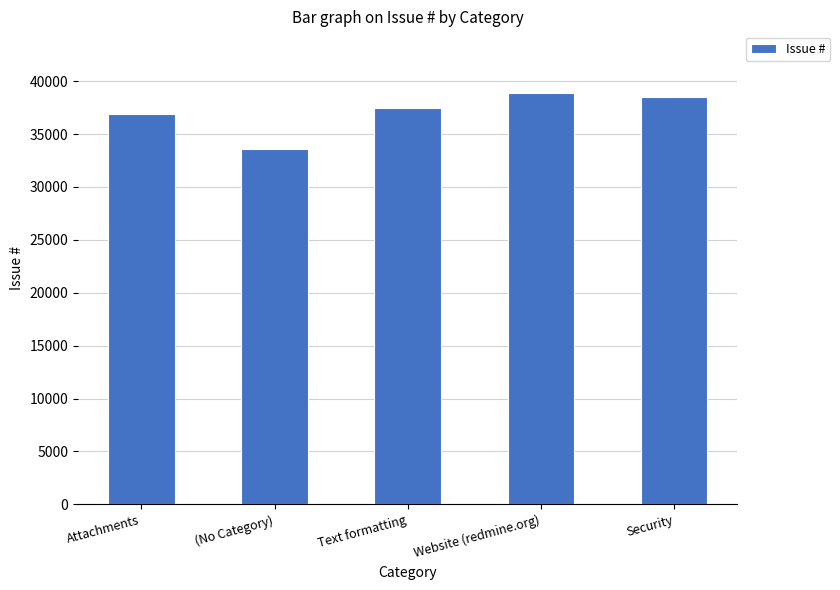

What is the maximum value shown in the chart?

38874